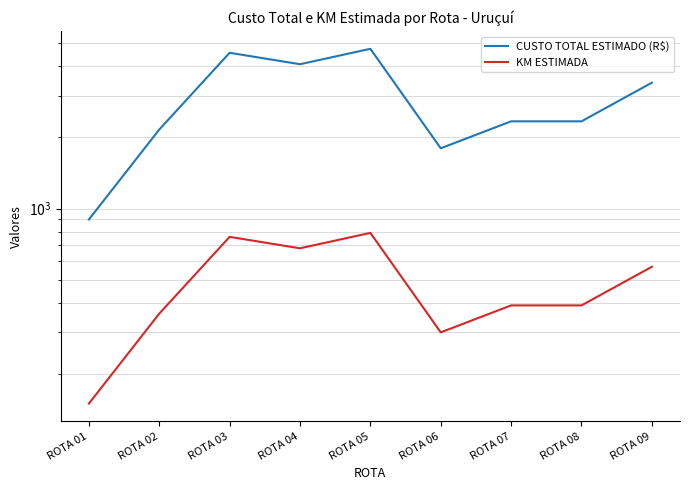

Rank the series at ROTA 07 from highest to lowest value.

CUSTO TOTAL ESTIMADO (R$), KM ESTIMADA